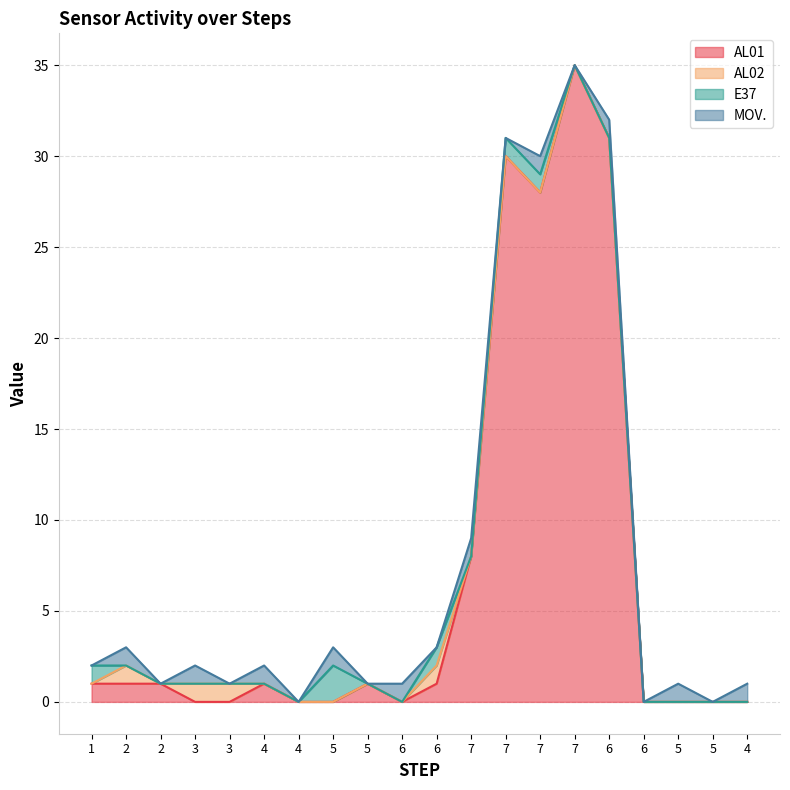

Is it true that AL02 equals 0 at 6?

False